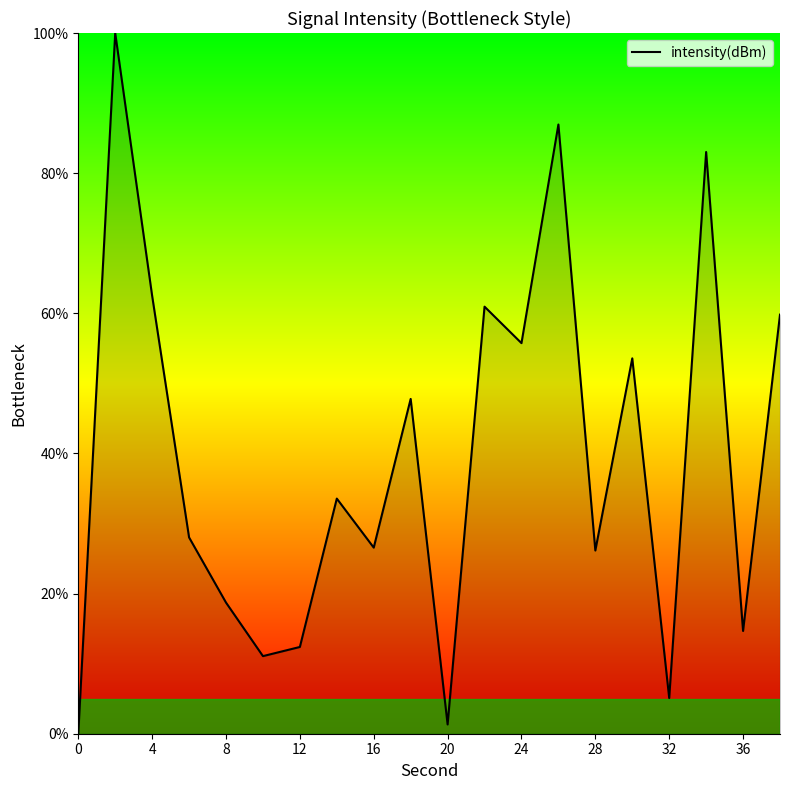

True or false: there are more than 2 points higher than both neighbors.

True